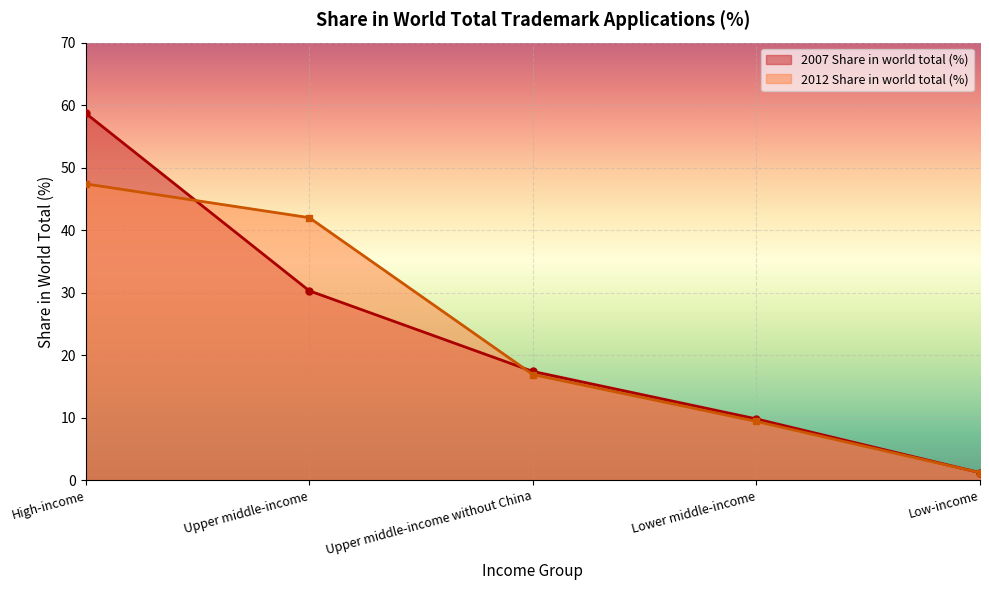

Where does the 2007 Share in world total (%) series first go above 17?

High-income